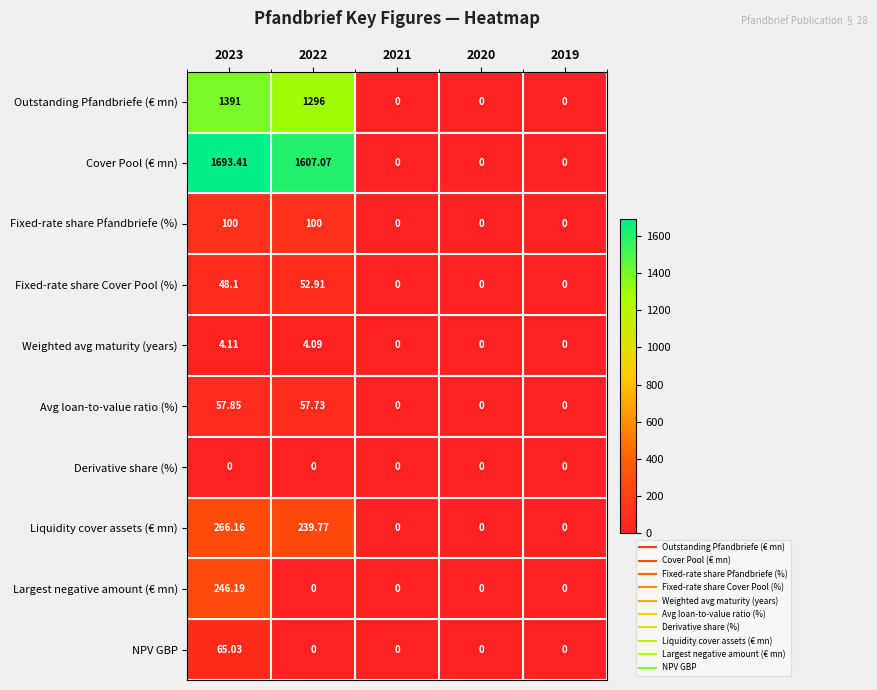

List the series in order of their peak value, highest first.

Cover Pool (€ mn), Outstanding Pfandbriefe (€ mn), Liquidity cover assets (€ mn), Largest negative amount (€ mn), Fixed-rate share Pfandbriefe (%), NPV GBP, Avg loan-to-value ratio (%), Fixed-rate share Cover Pool (%), Weighted avg maturity (years), Derivative share (%)